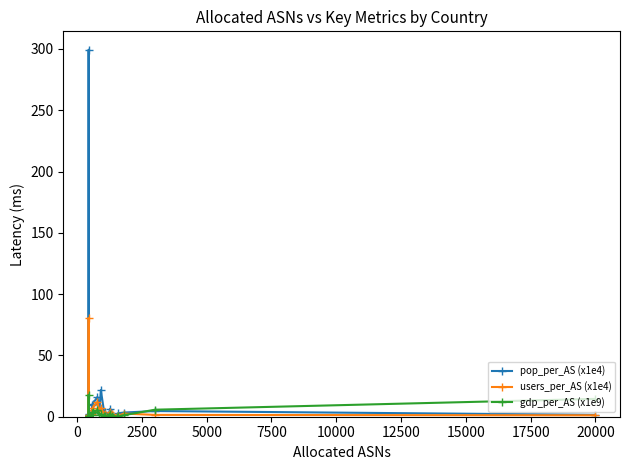

List the series in order of their peak value, highest first.

pop_per_AS (x1e4), users_per_AS (x1e4), gdp_per_AS (x1e9)